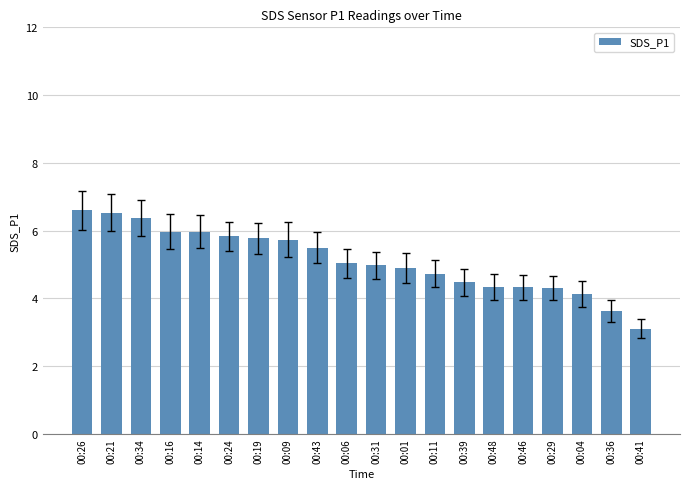

What position from the right is 00:29?

4